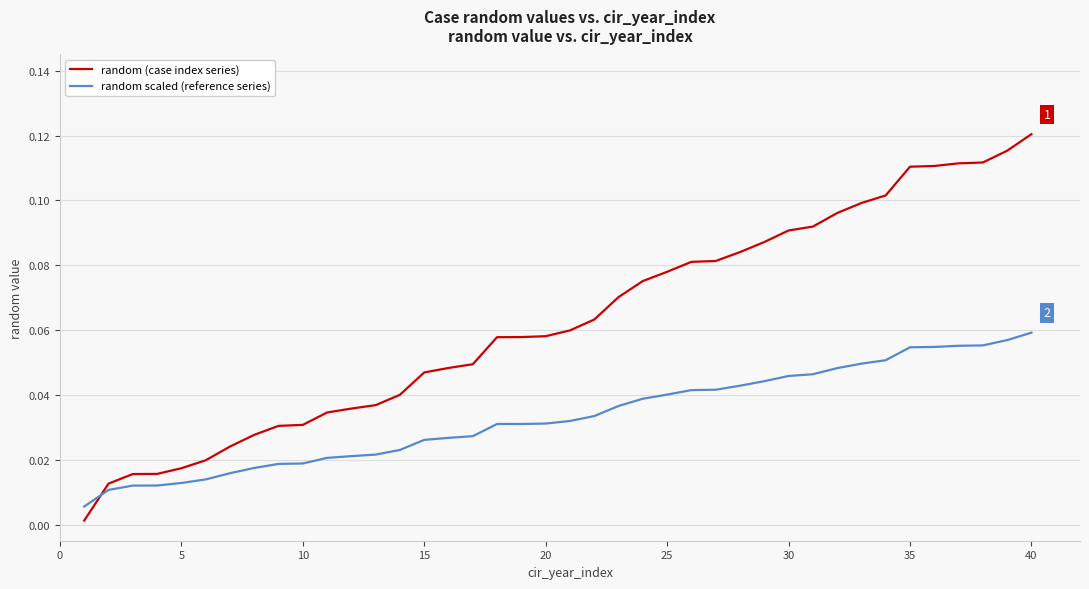

How many categories are shown in the chart?

40